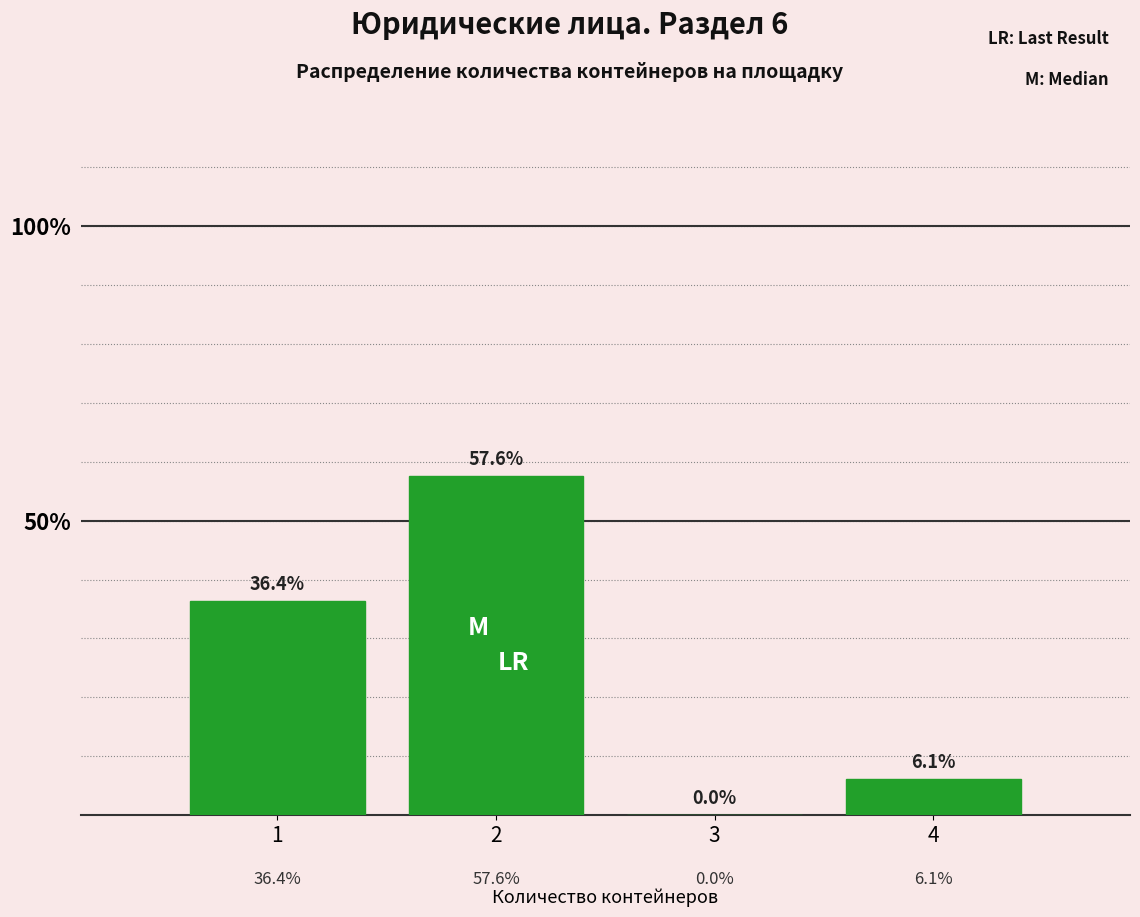

Are the bars horizontal?

No